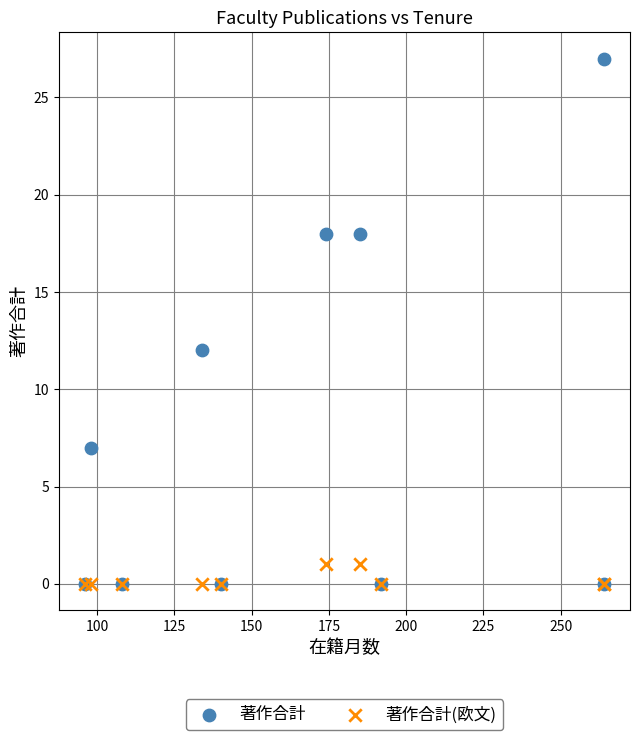

In the 著作合計 series, what Y value is closest to 13?

12